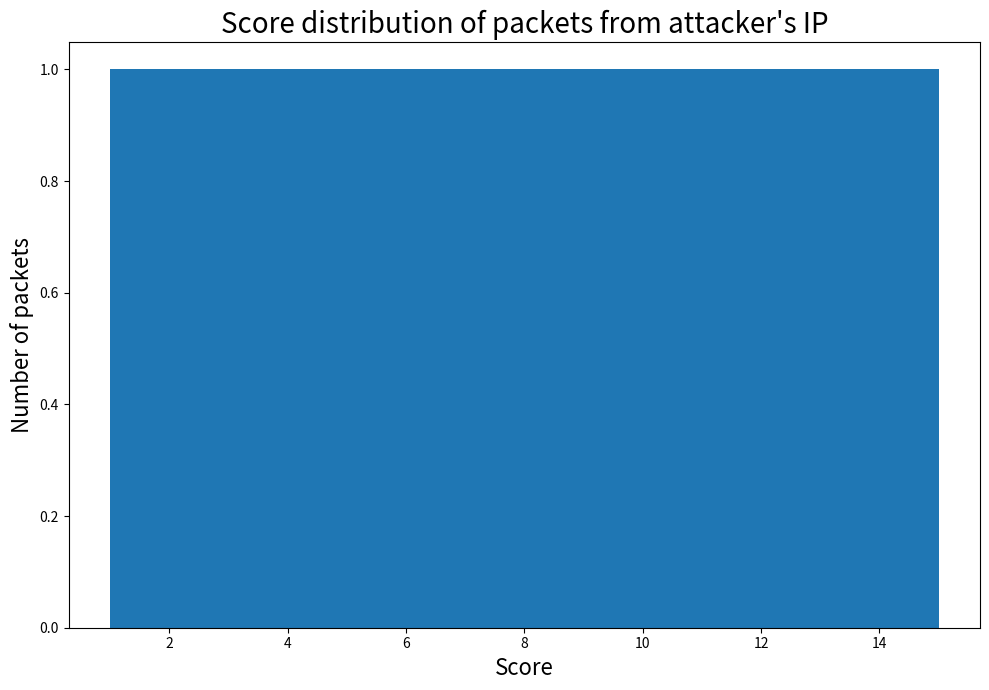

Reading left to right, transcribe this chart: for each bar, give the range it covers on the x-axis and its height. Neither the bar edges nor the heights are printed on the chart, so give them approximately, as read against the axes.

1.0 to 2.0: 1
2.0 to 2.8: 1
2.8 to 3.8: 1
3.8 to 4.8: 1
4.8 to 5.6: 1
5.6 to 6.6: 1
6.6 to 7.6: 1
7.6 to 8.4: 1
8.4 to 9.4: 1
9.4 to 10.4: 1
10.4 to 11.2: 1
11.2 to 12.2: 1
12.2 to 13.2: 1
13.2 to 14.0: 1
14.0 to 15.0: 1